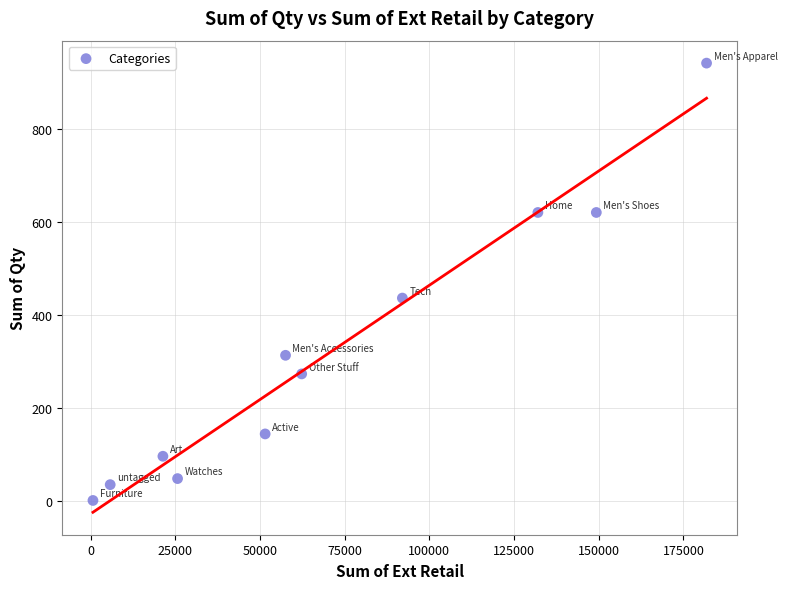

What is the average Y value?

322